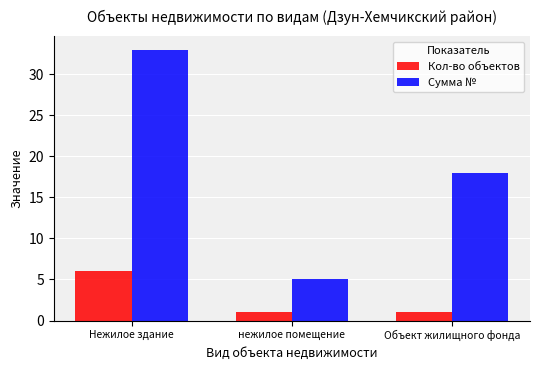

The Кол-во объектов series shows 6 at Нежилое здание. True or false?

True